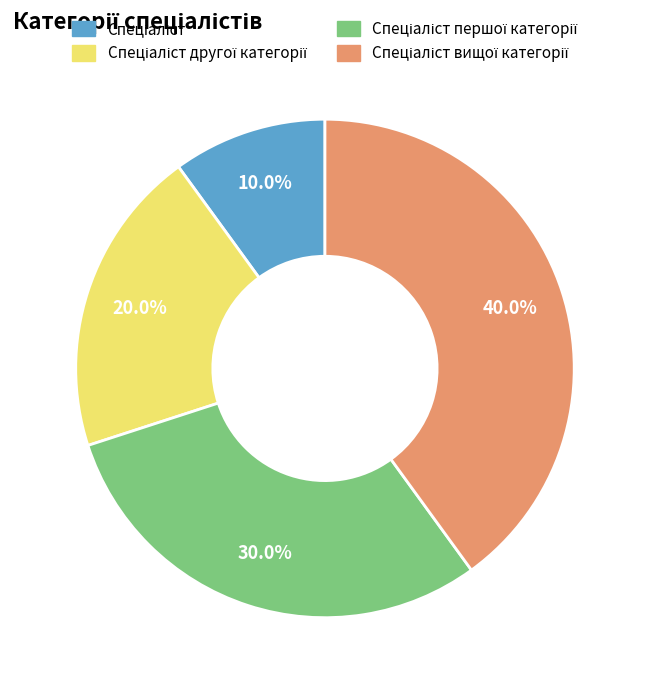

Is there a majority slice in this chart?

No